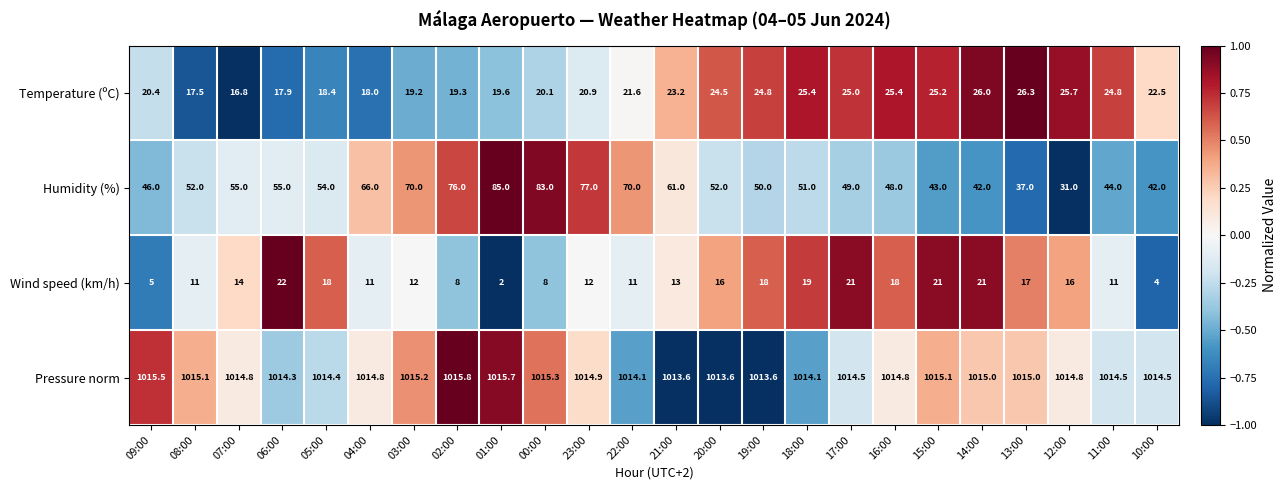

The Pressure norm series shows 1015.5 at 09:00. True or false?

True